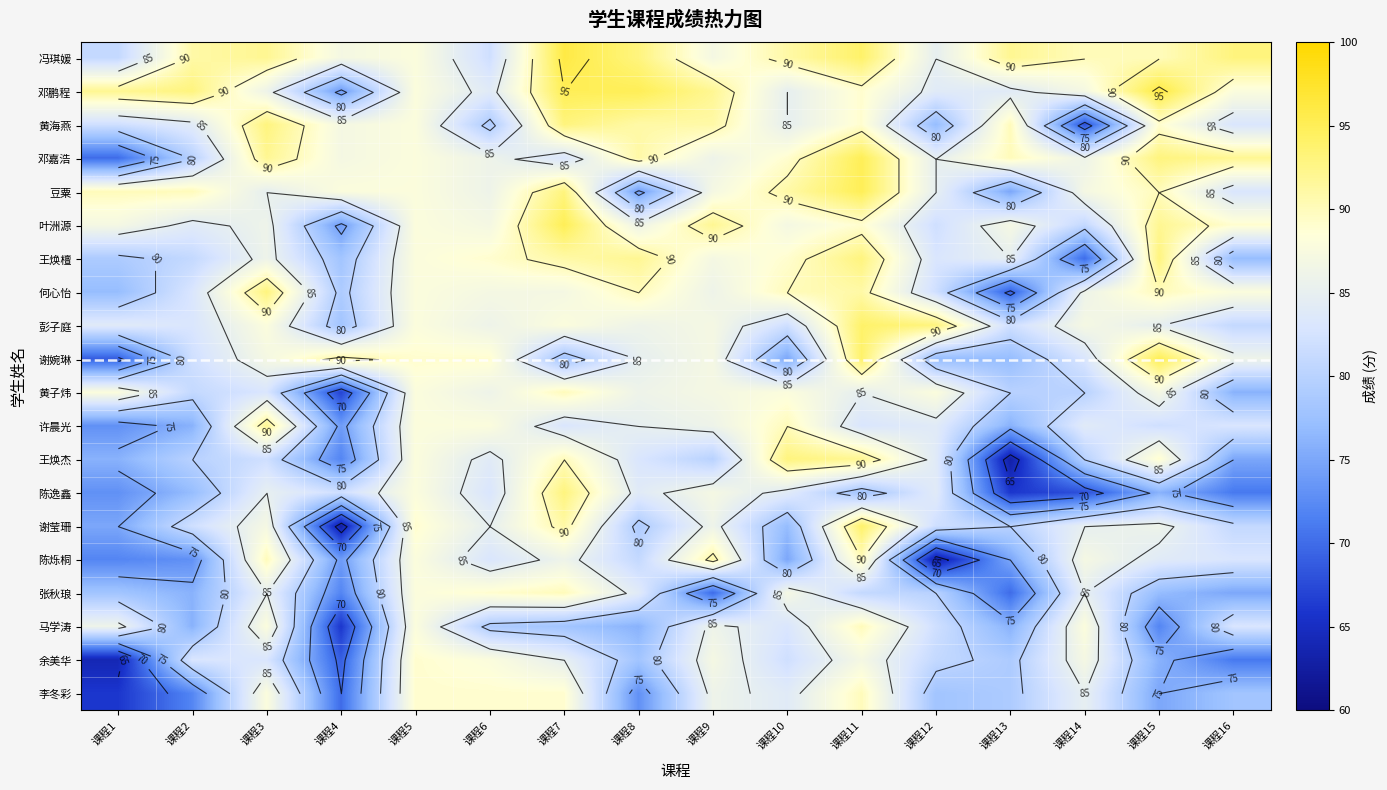

Is it true that 余美华 equals 32 at 课程4?

False